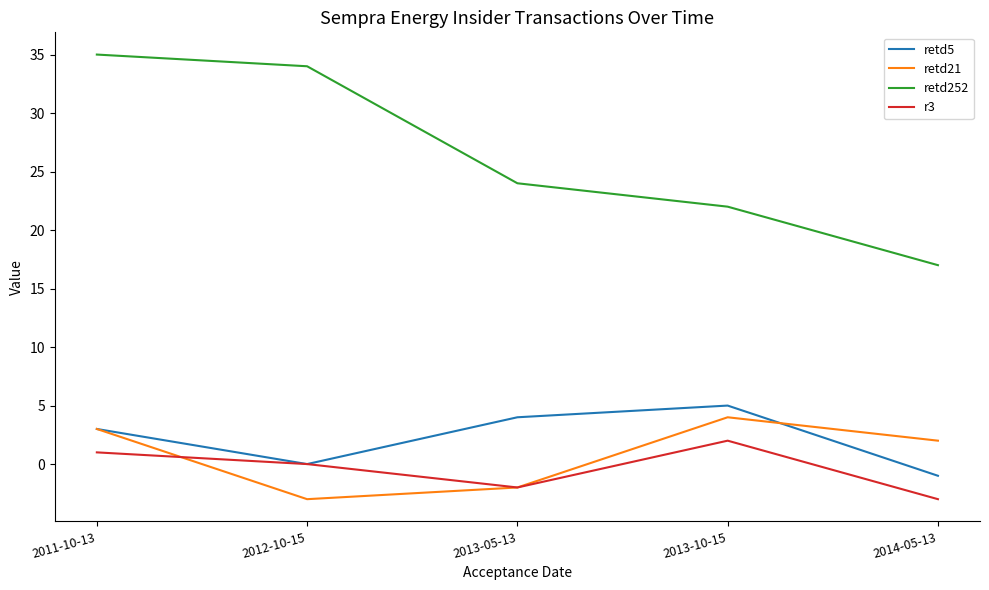

How many retd5 values are between 0 and 4?

3